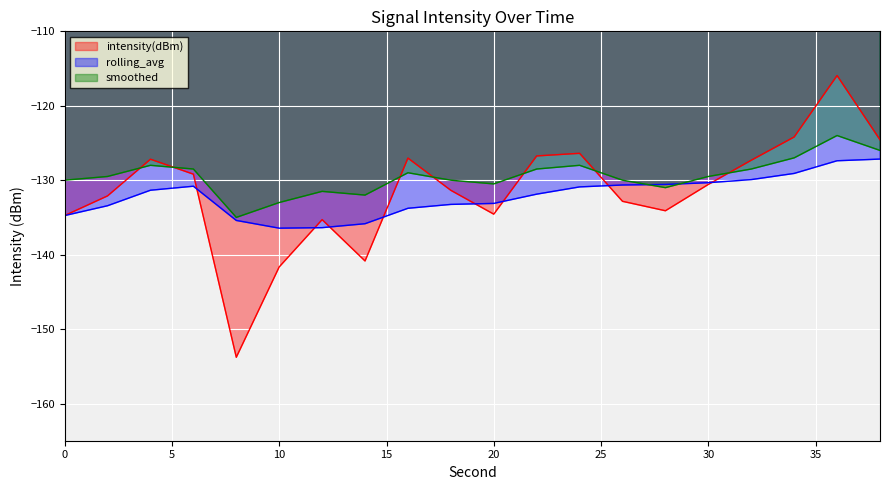

Does the chart display data point markers on the line(s)?

No